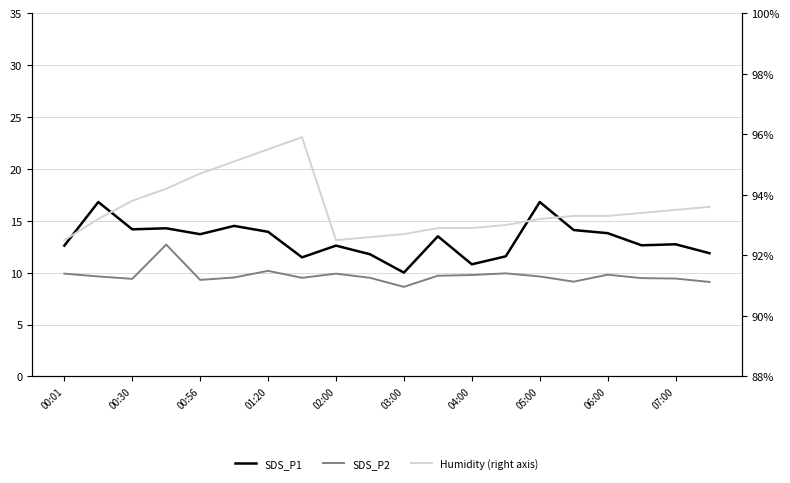

What is the smallest value displayed?

8.6